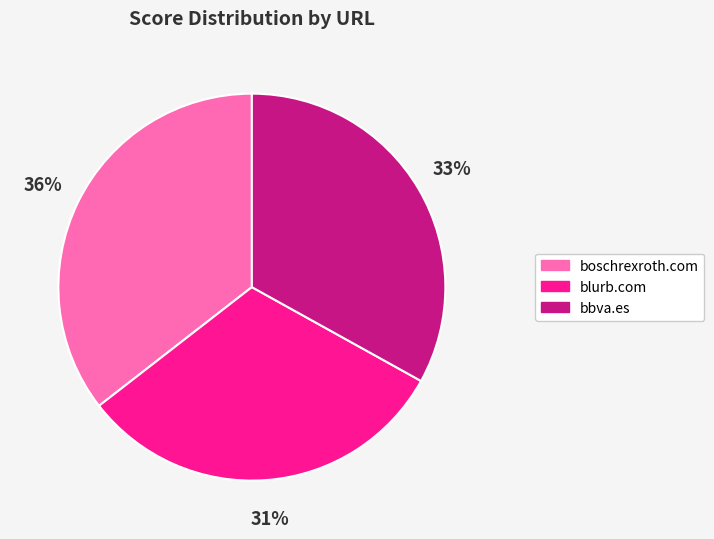

Rank the categories by value from highest to lowest.

boschrexroth.com, bbva.es, blurb.com